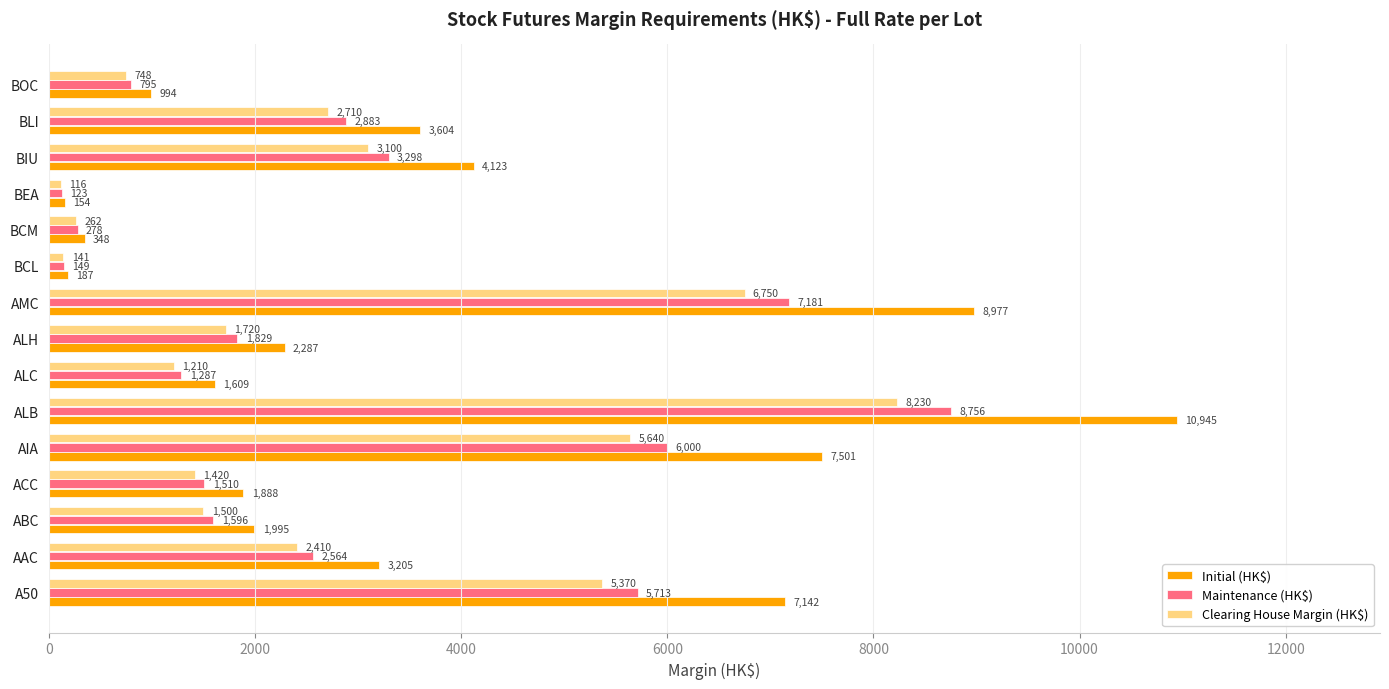

What is the difference between the second highest and second lowest values in the Clearing House Margin (HK$) series?

6609